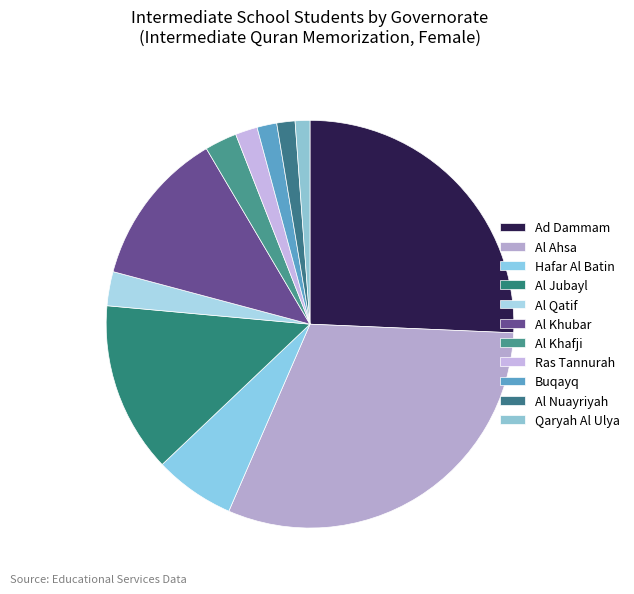

To the nearest percent, what is the difference between the largest and smallest slice percentages?

30%